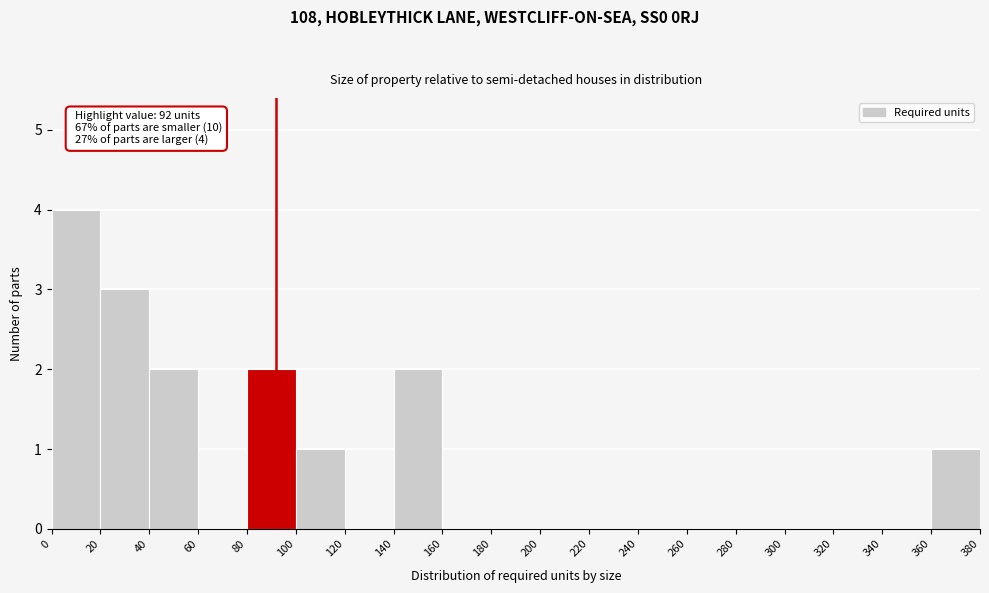

Which range on the x-axis has the tallest bar?

0 to 20